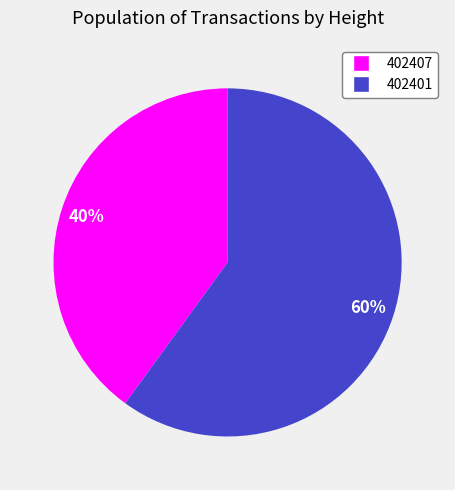

How many segments does this pie chart have?

2